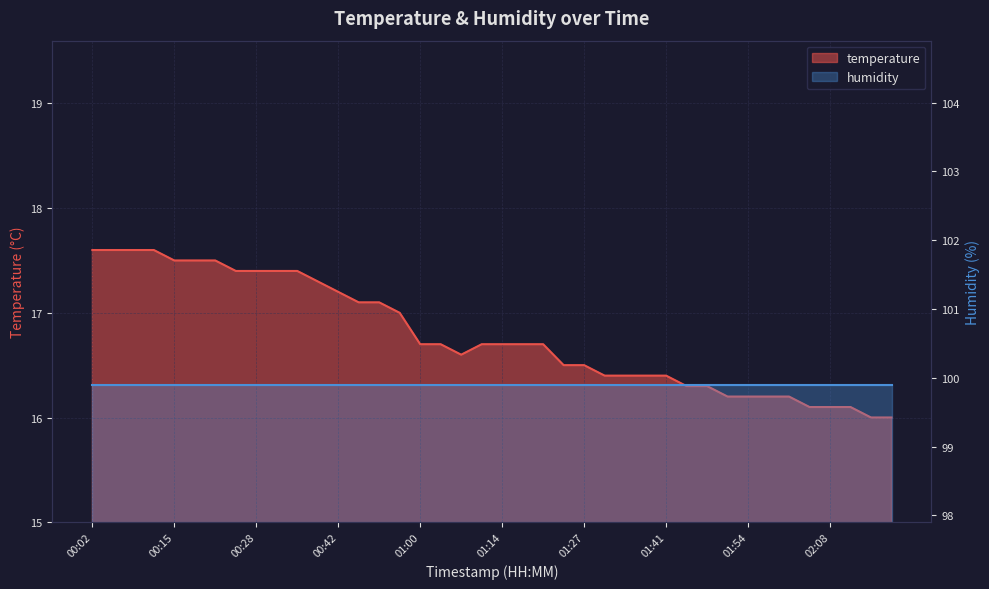

What is the average value?

16.8